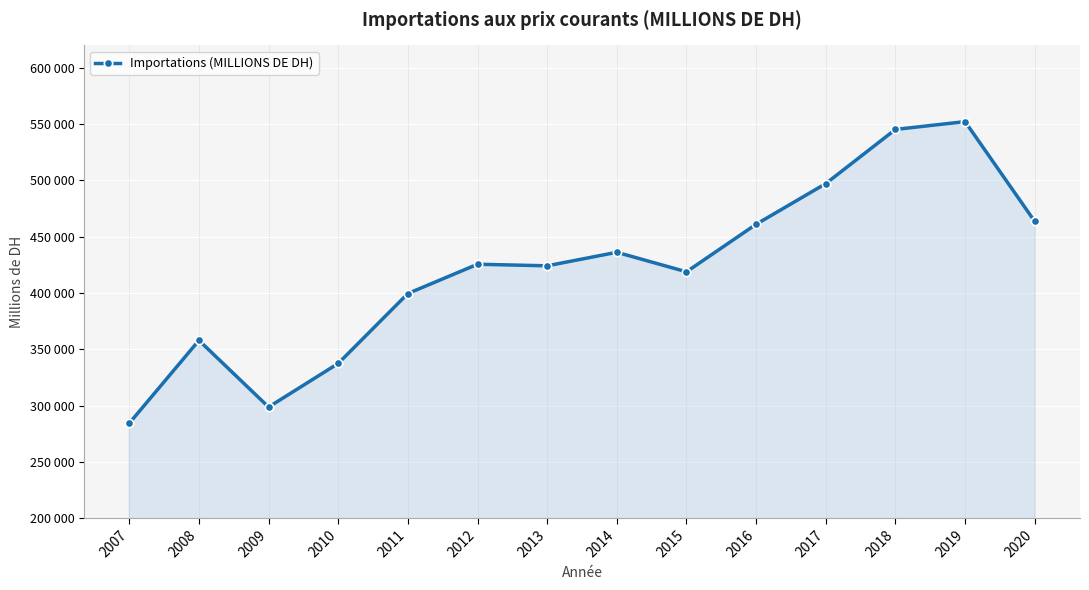

At which category does the chart reach its minimum across all series?

2007